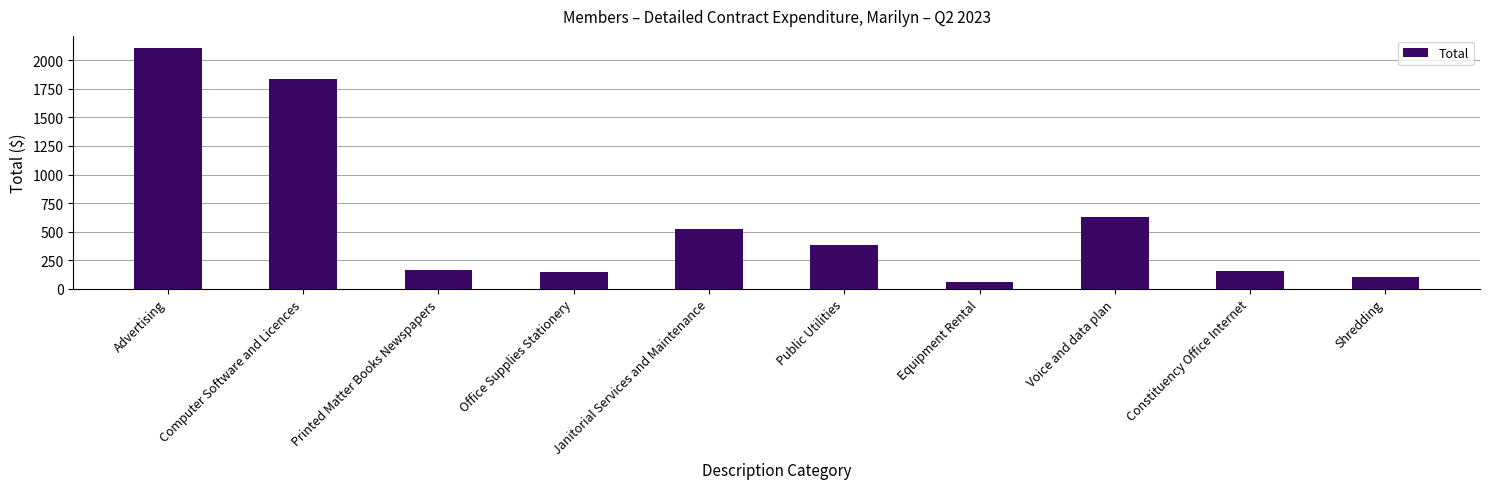

Where does the data first go above 380?

Advertising